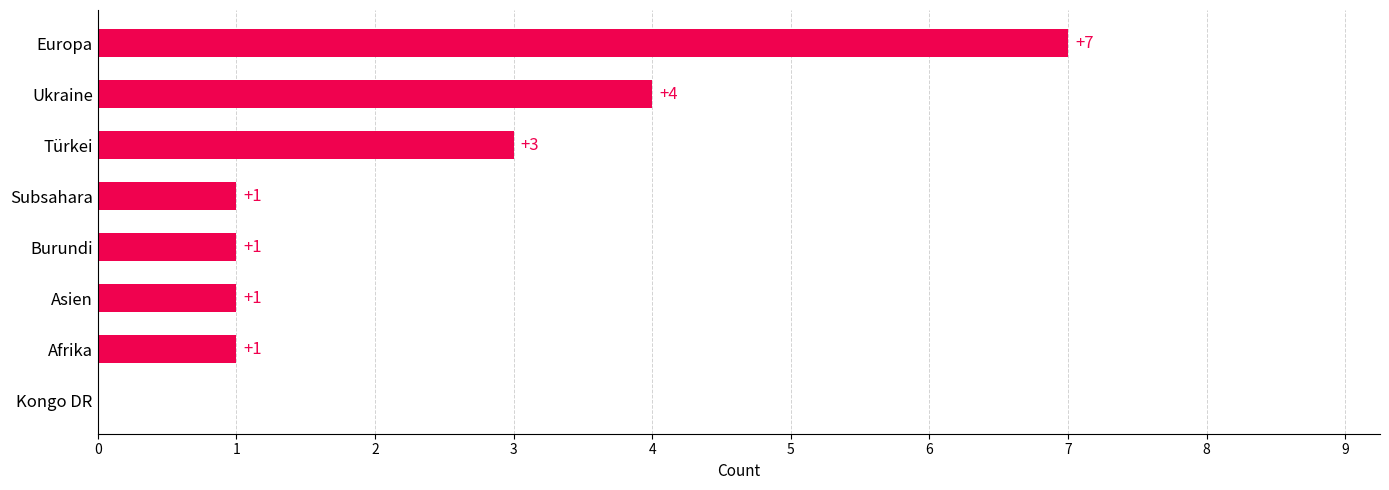

What is the sum of all values?

18